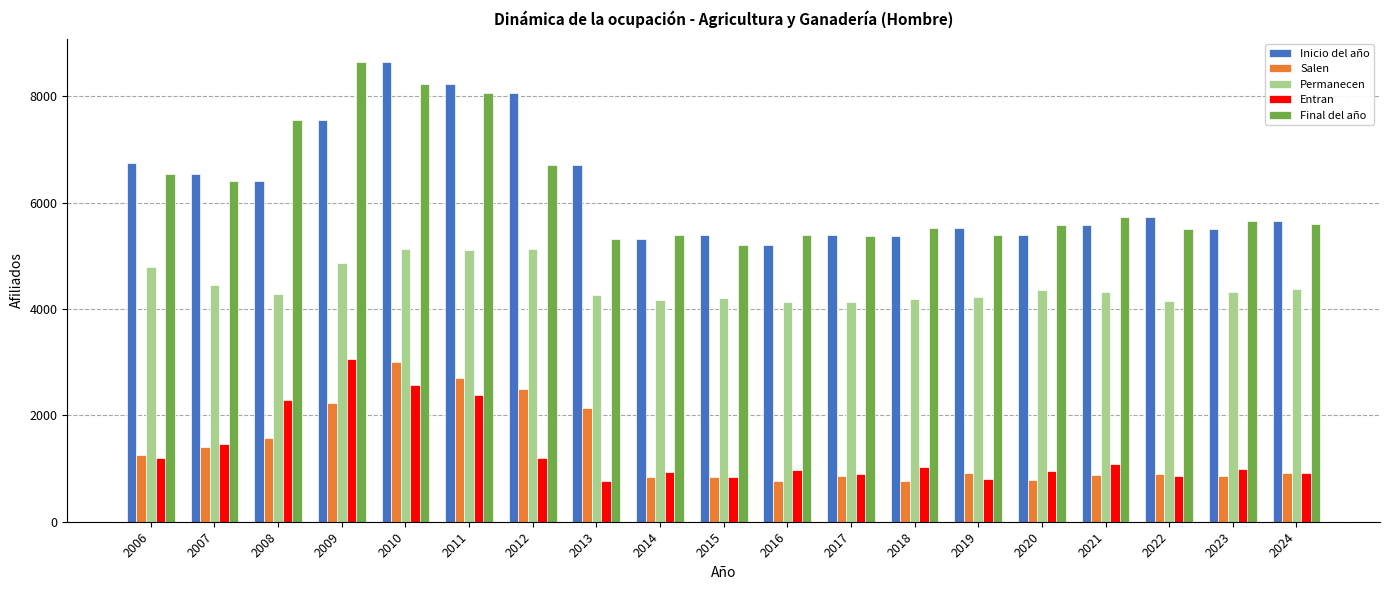

At which category is the sum across all series the highest?

2010